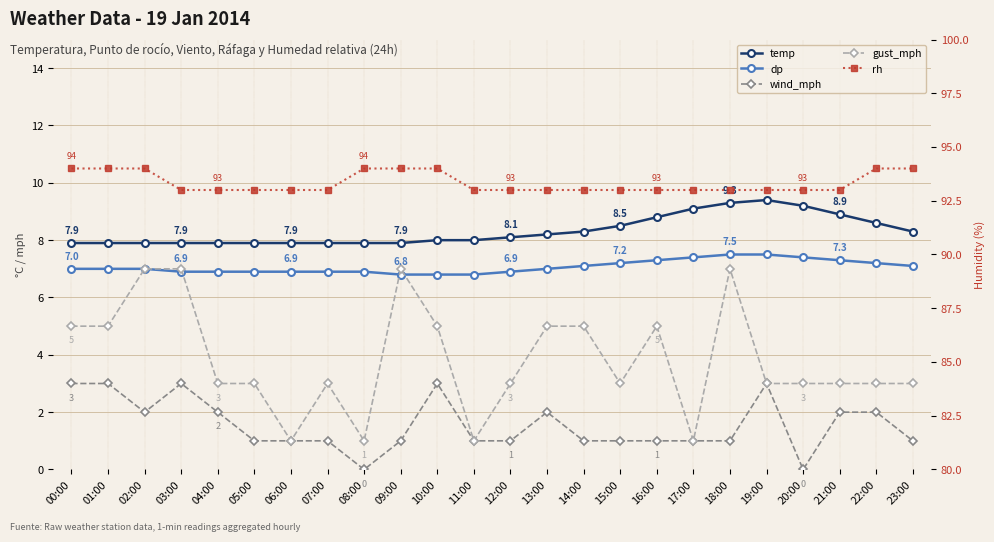

The gust_mph series shows 1.0 at 17:00. True or false?

True